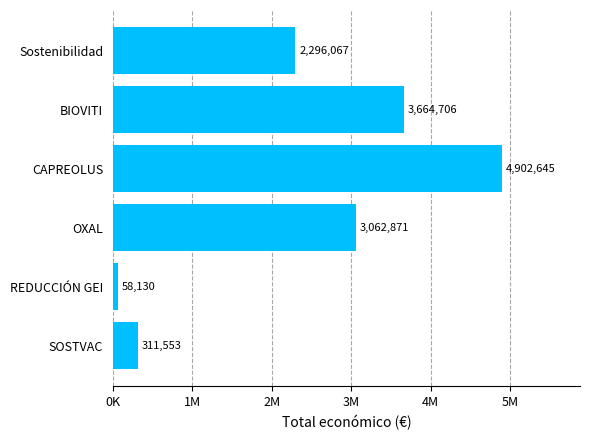

Does the chart contain any negative values?

No